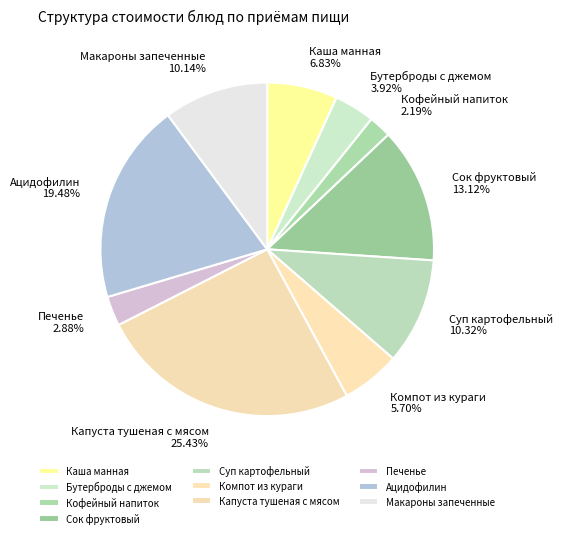

Approximately how many times larger is the value at Ацидофилин compared to Макароны запеченные?

1.9